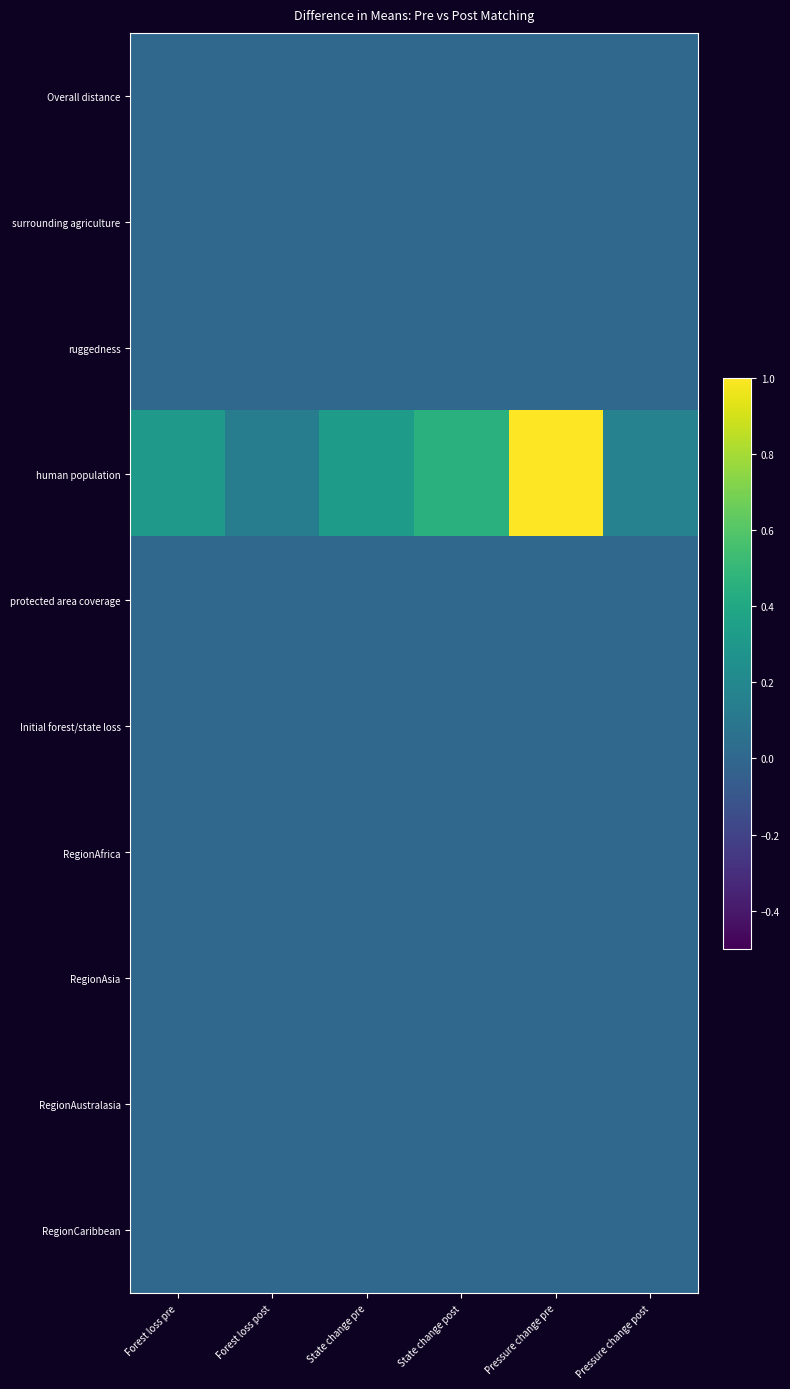

At which category does the chart reach its peak across all series?

Pressure change pre